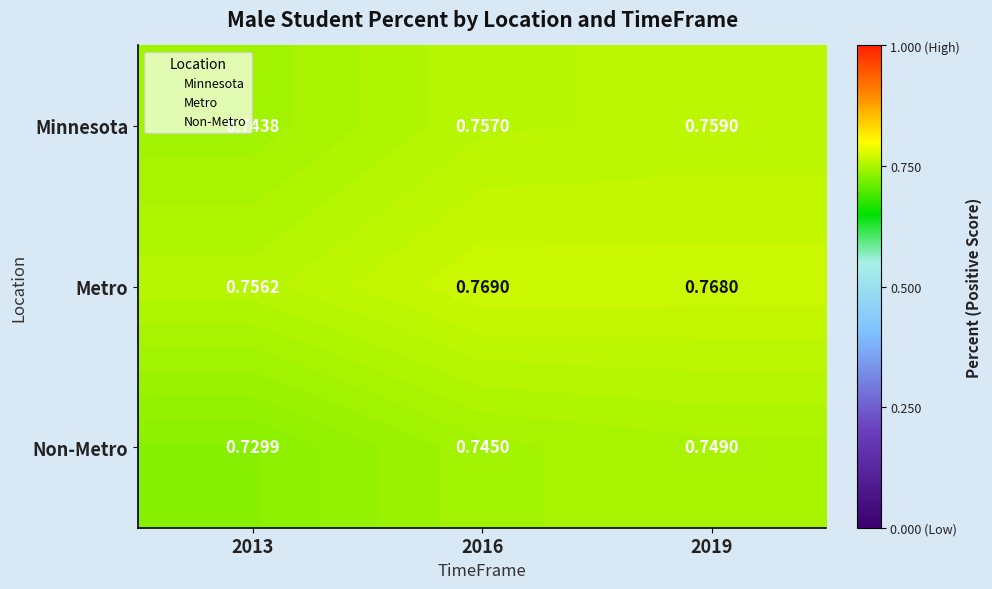

At which category does the chart reach its minimum across all series?

2013